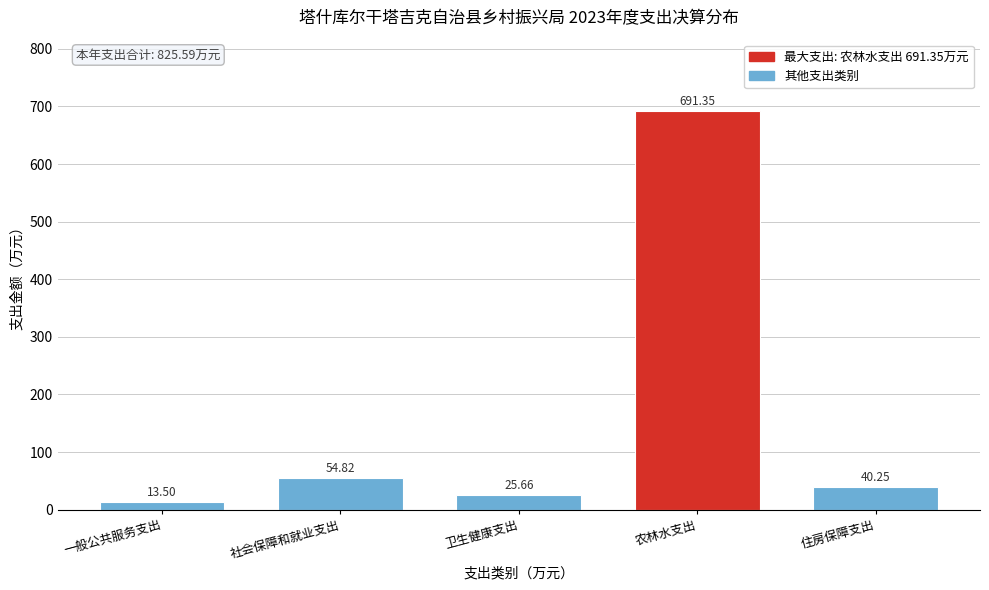

What is the label of the 3rd bar from the left?

卫生健康支出